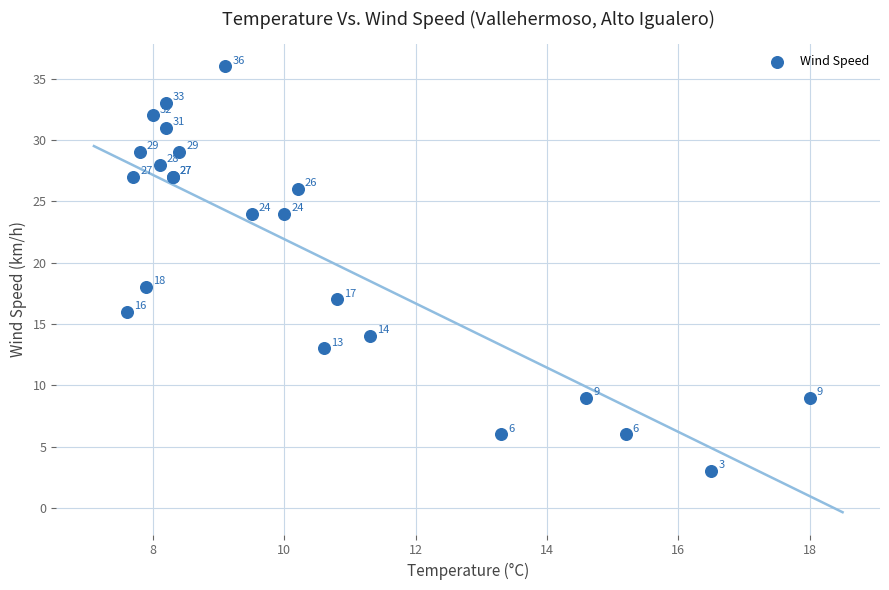

What Y value in the scatter plot is closest to 19?

18